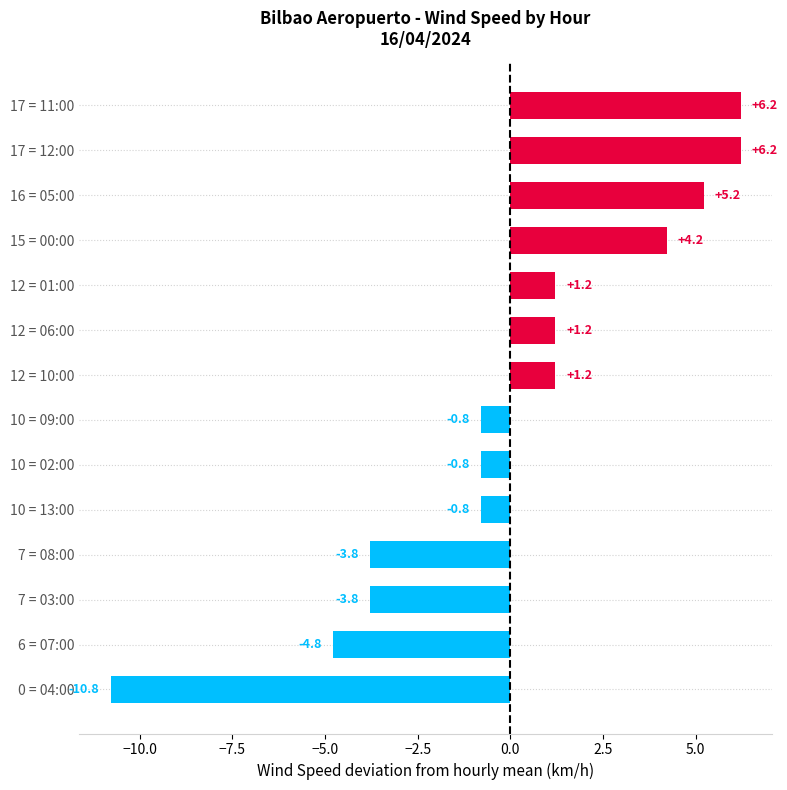

What is the difference between the second highest and minimum values?

17.0